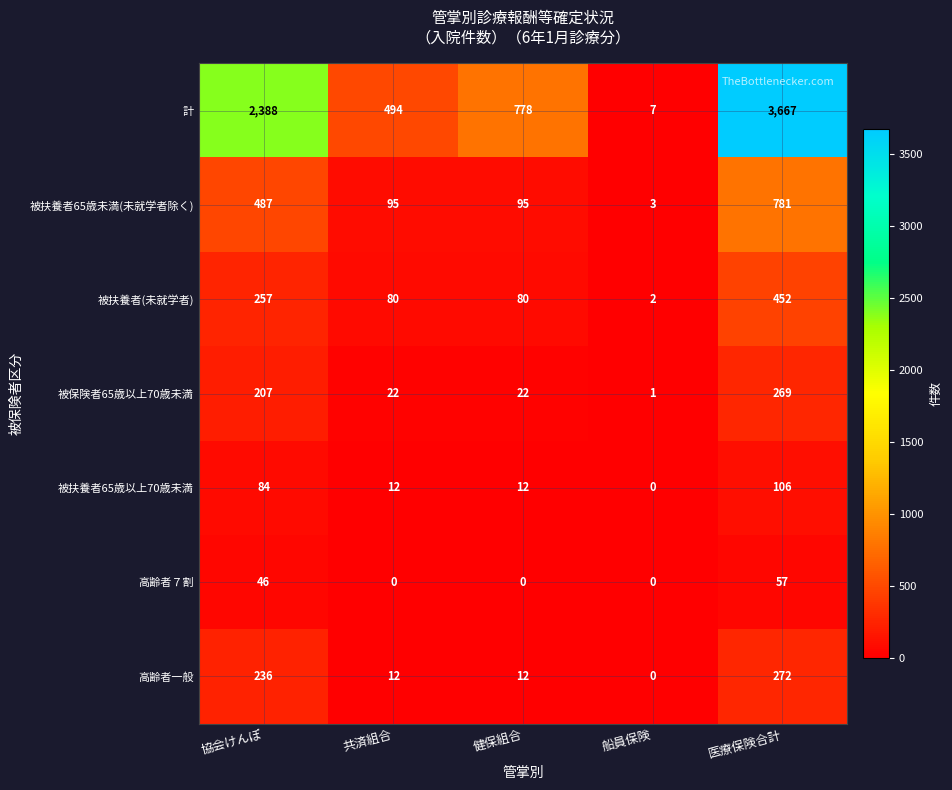

What is the difference between the 被保険者65歳以上70歳未満 values at 医療保険合計 and 船員保険?

268